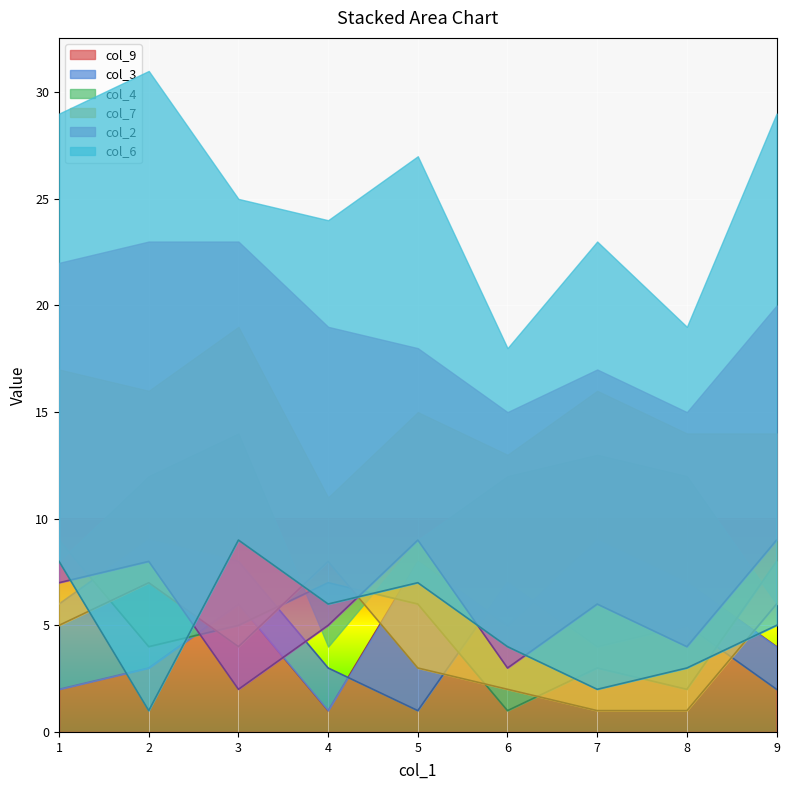

Reading left to right, what are all the values shown in this chart?

col_9: 8=7	6=5	9=4	3=6	7=9	5=8	1=2	4=1	2=3
col_3: 8=5	6=7	9=2	3=8	7=4	5=1	1=6	4=3	2=9
col_4: 8=2	6=1	9=8	3=5	7=3	5=6	1=9	4=7	2=4
col_7: 8=1	6=2	9=6	3=4	7=1	5=3	1=5	4=8	2=7
col_2: 8=4	6=3	9=9	3=2	7=6	5=9	1=7	4=5	2=8
col_6: 8=3	6=4	9=5	3=9	7=2	5=7	1=8	4=6	2=1